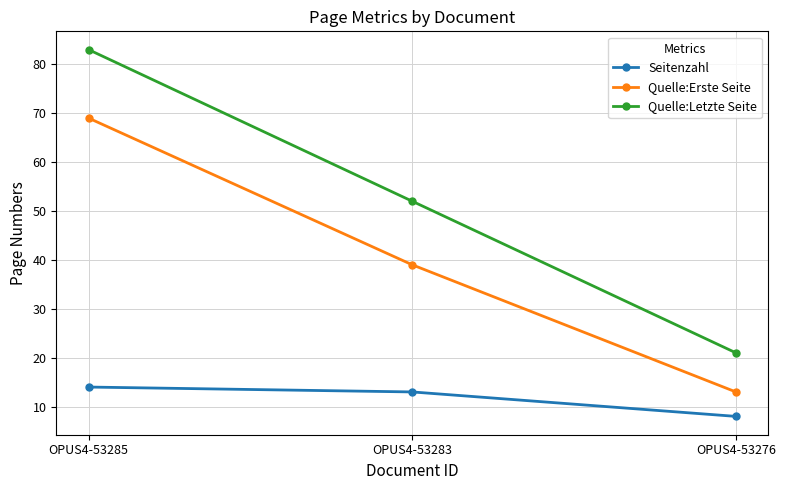

How many values in the Seitenzahl series are below 13?

1